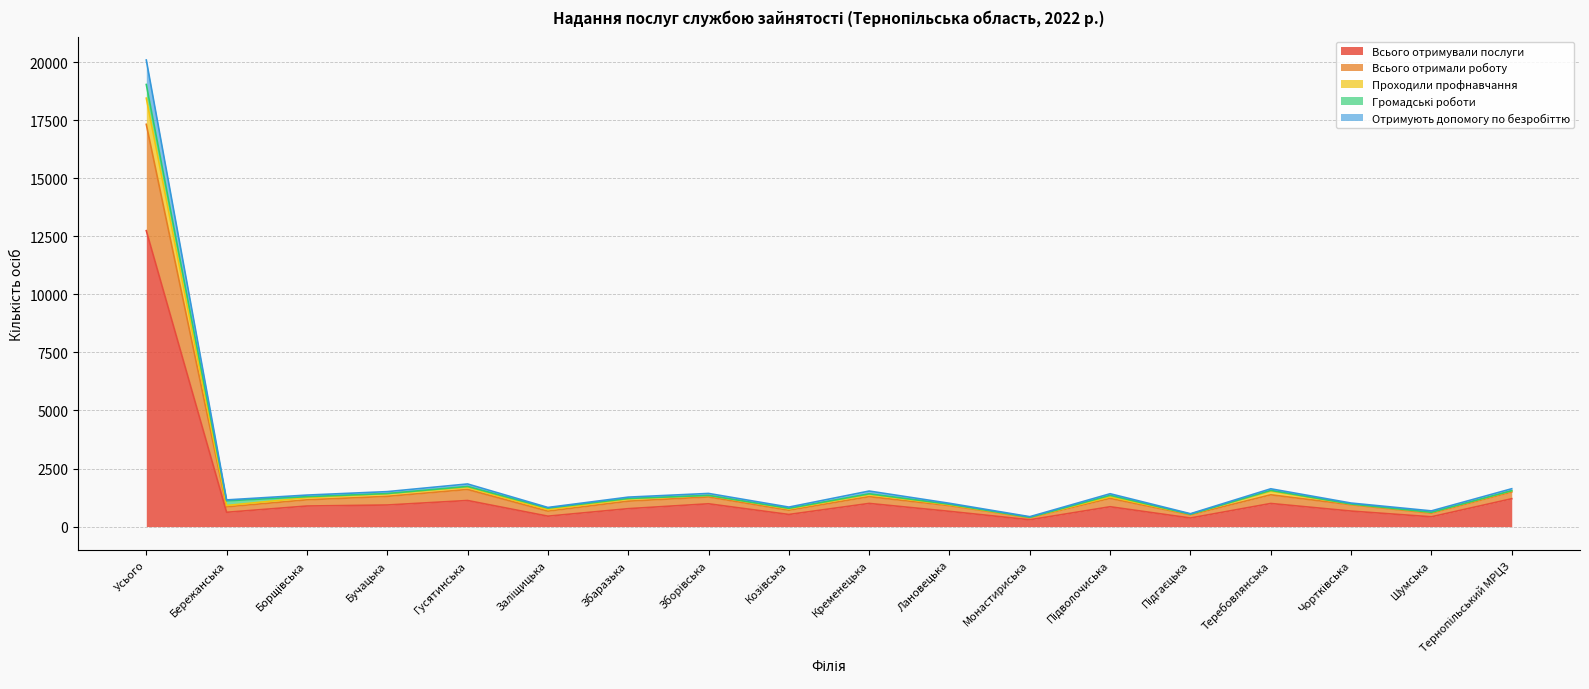

True or false: Всього отримали роботу and Проходили профнавчання intersect in this chart.

False